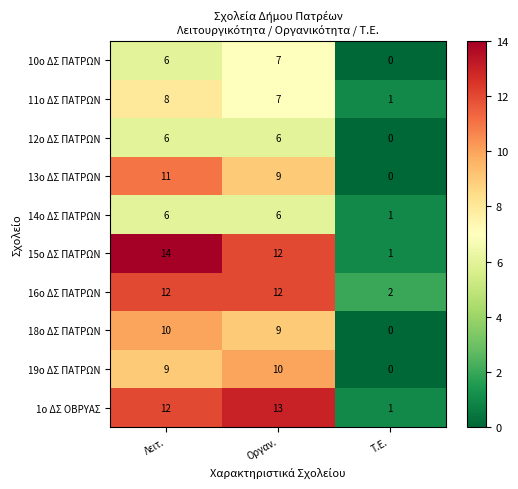

Which category has the lowest value across all series?

Τ.Ε.